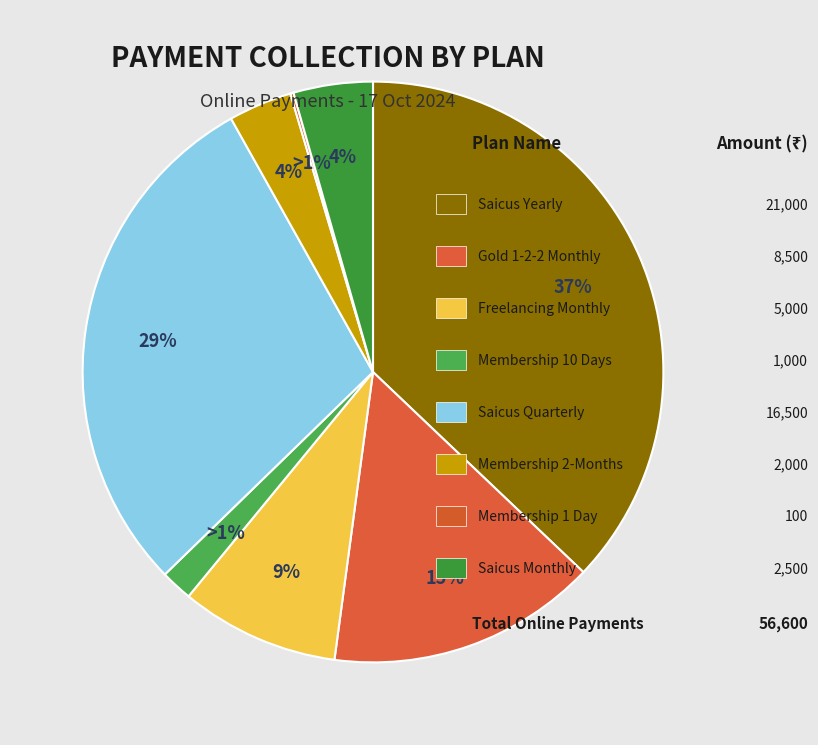

Which slice is the smallest?

Membership 1 Day